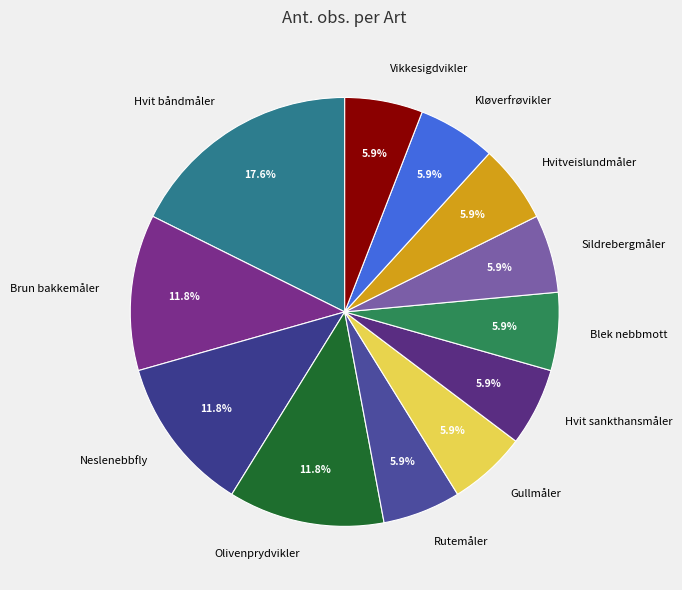

What is the largest slice in the pie chart?

Hvit båndmåler